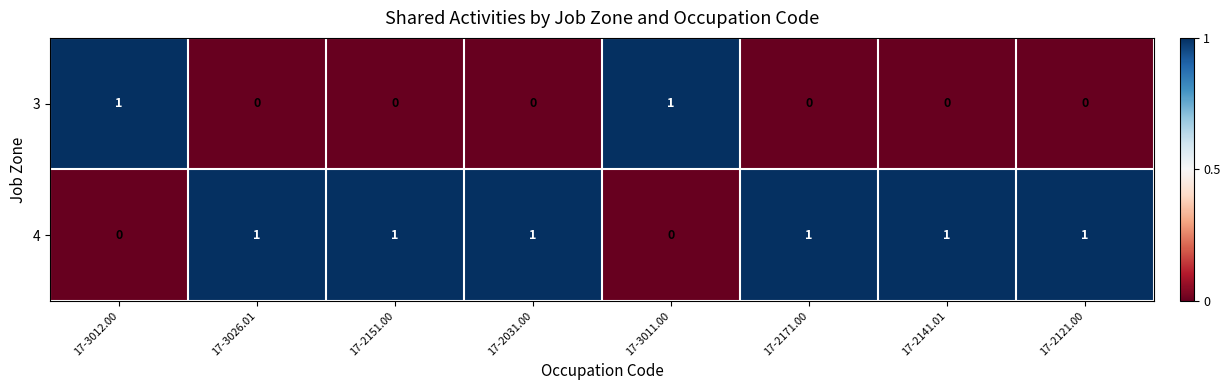

The 4 series shows 0 at 17-3011.00. True or false?

True